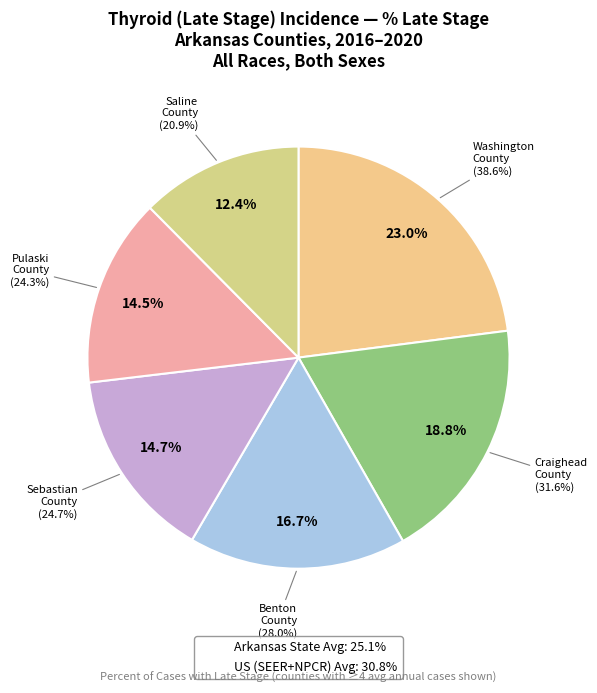

To the nearest percent, what portion does Washington County represent?

23%